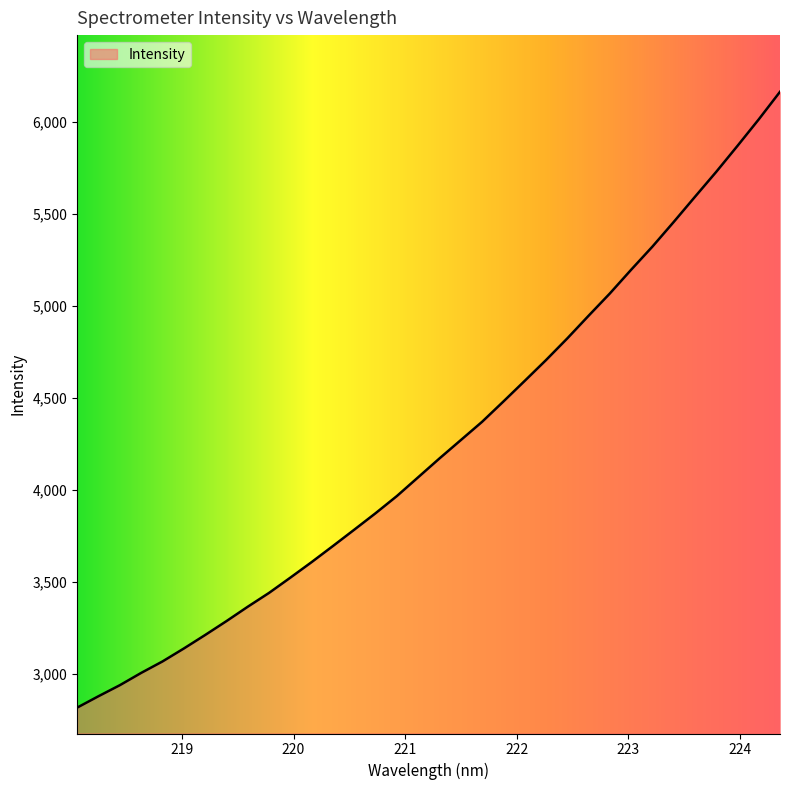

What is the difference between the maximum and minimum values?

3348.7